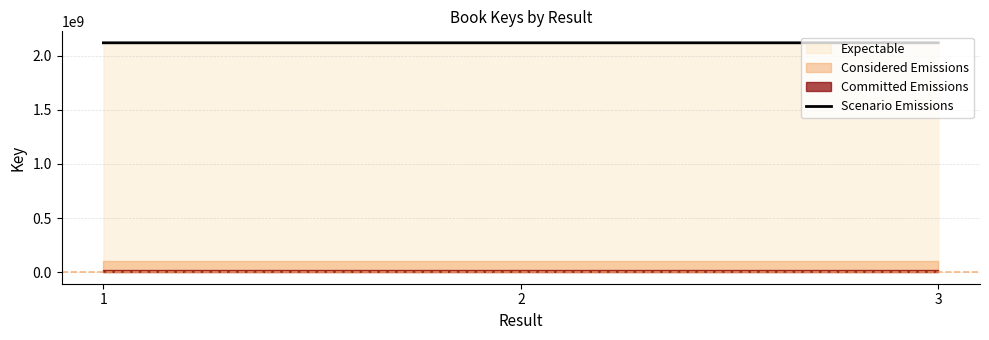

Reading right to left, extract all data points from this chart.

2117885471	2117882109	2117885646